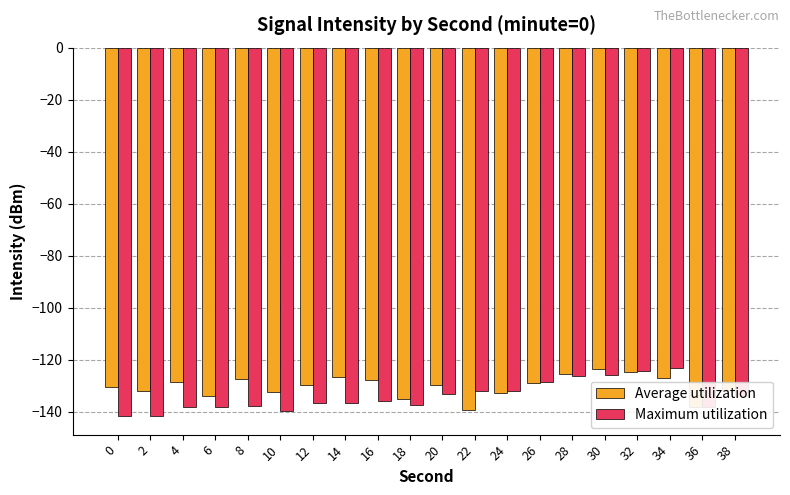

The Average utilization series shows -129.7 at 12. True or false?

True